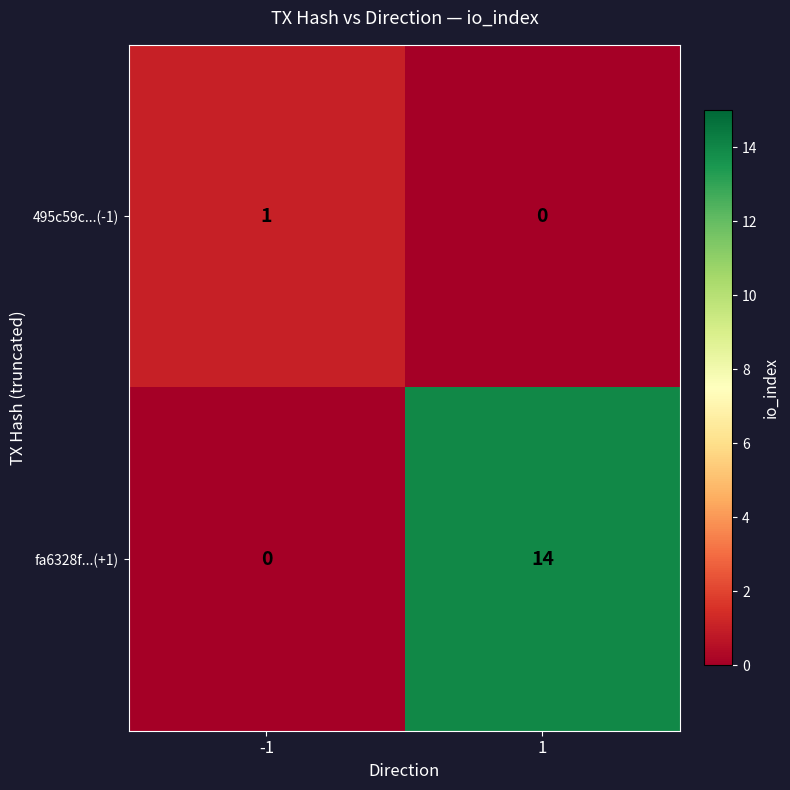

What is the average value of the fa6328f...(+1) series?

7